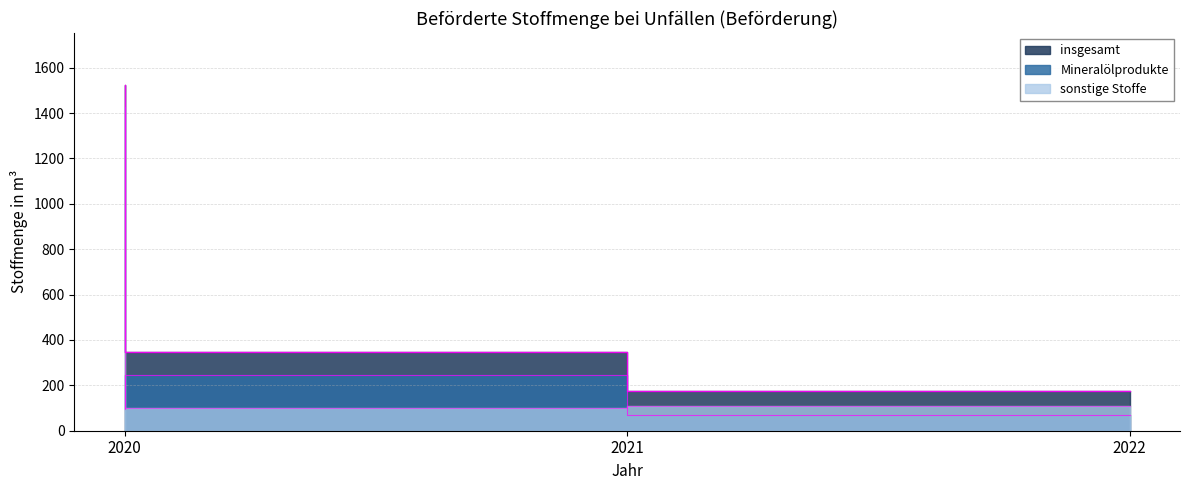

What is the minimum value shown in the chart?

68.1